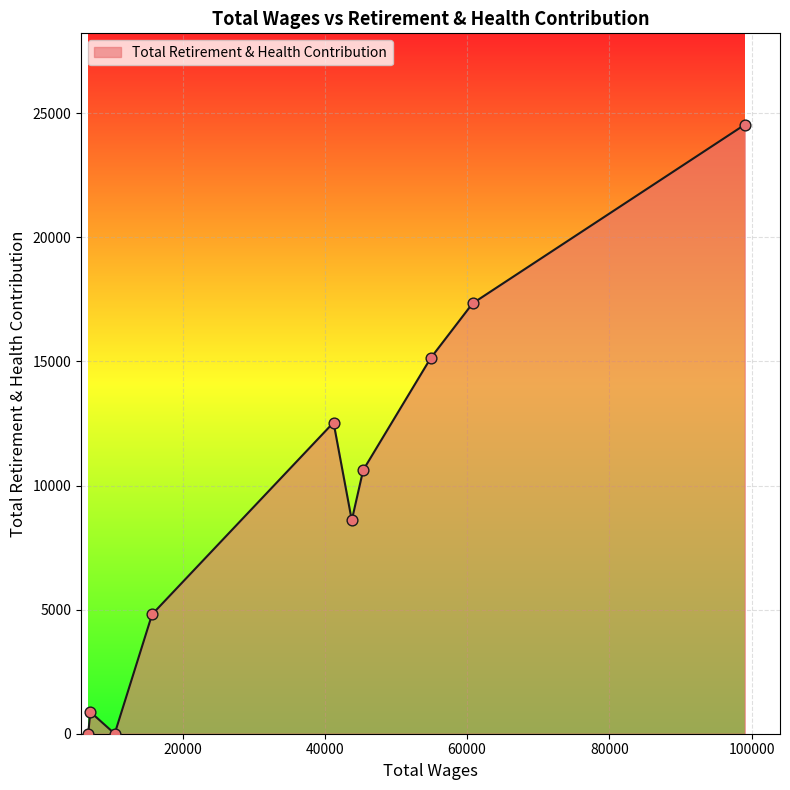

What is the difference between the maximum and minimum values?

24536